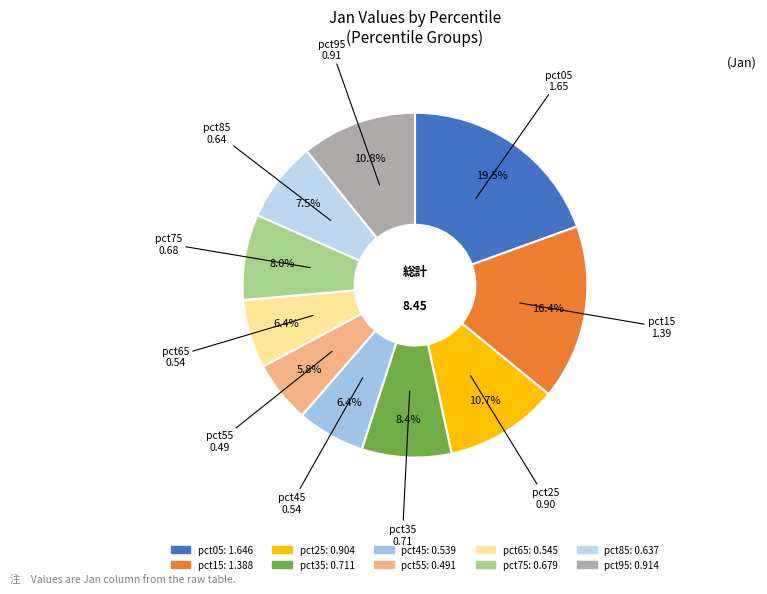

The pct65 slice represents 6% of the pie. True or false?

True